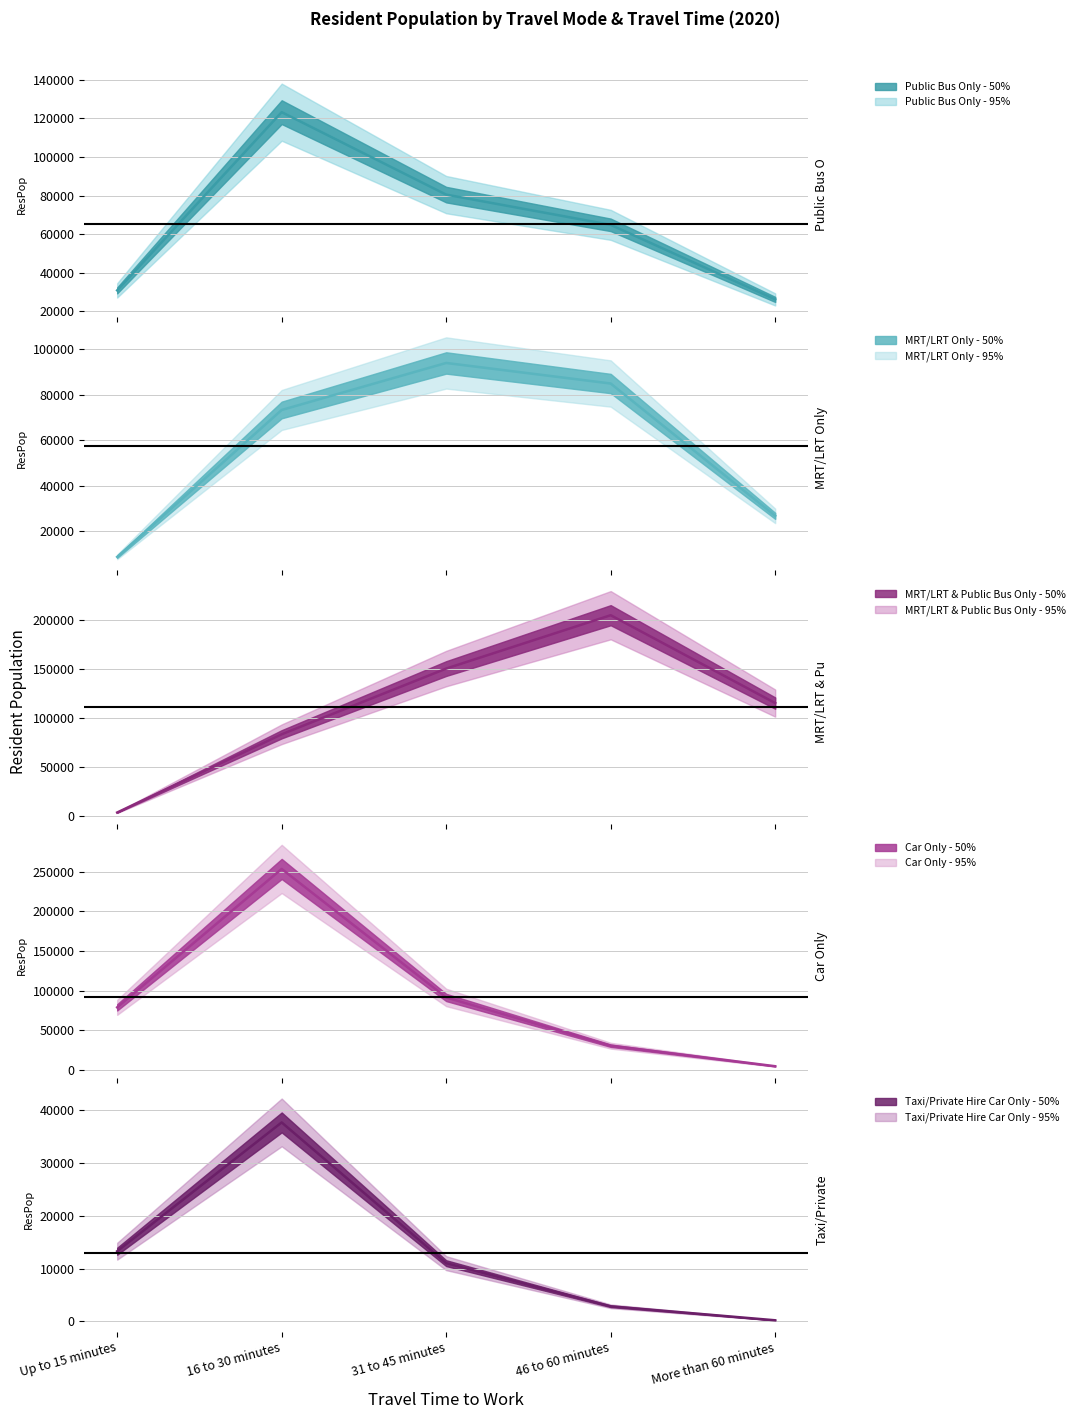

What are all the series names shown in the legend?

Public Bus Only, MRT/LRT Only, MRT/LRT & Public Bus Only, Car Only, Taxi/Private Hire Car Only